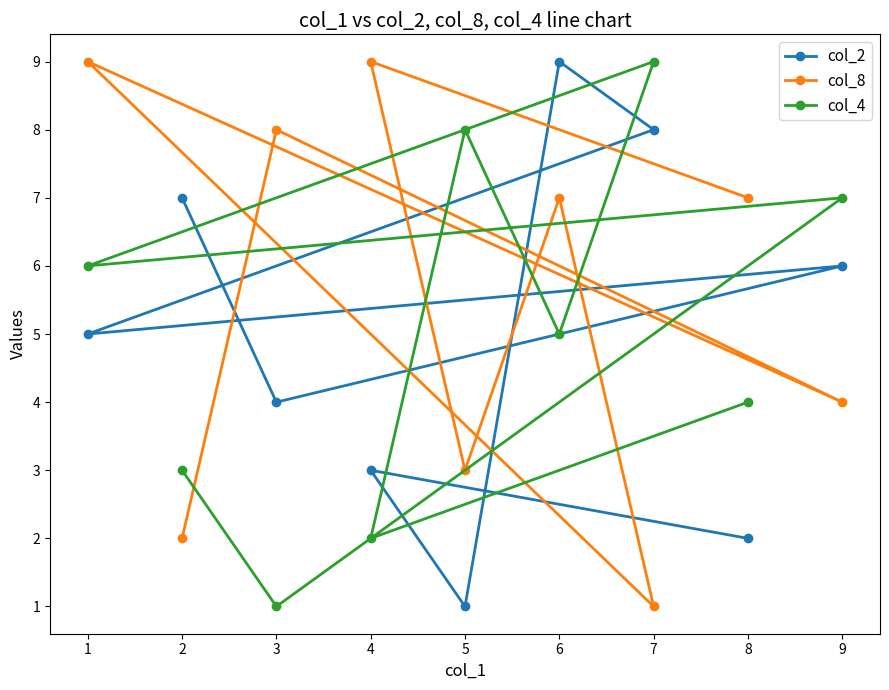

At which label is col_2 closest to 5?

1